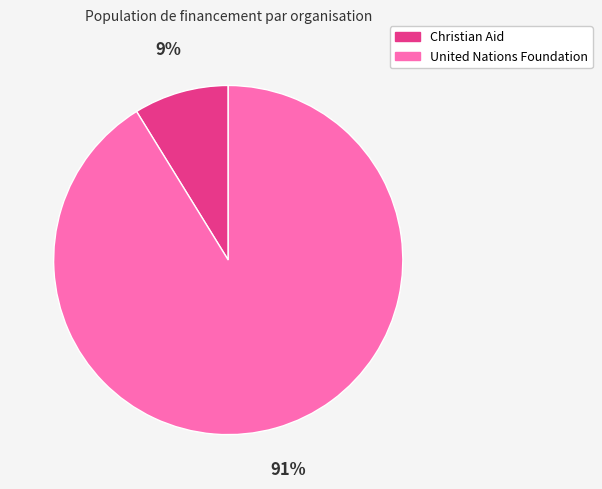

Between United Nations Foundation and Christian Aid, which is larger?

United Nations Foundation